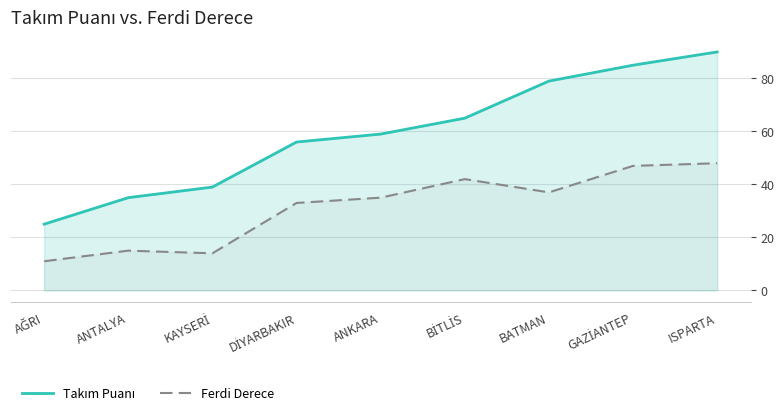

How many distinct data groups are displayed?

2